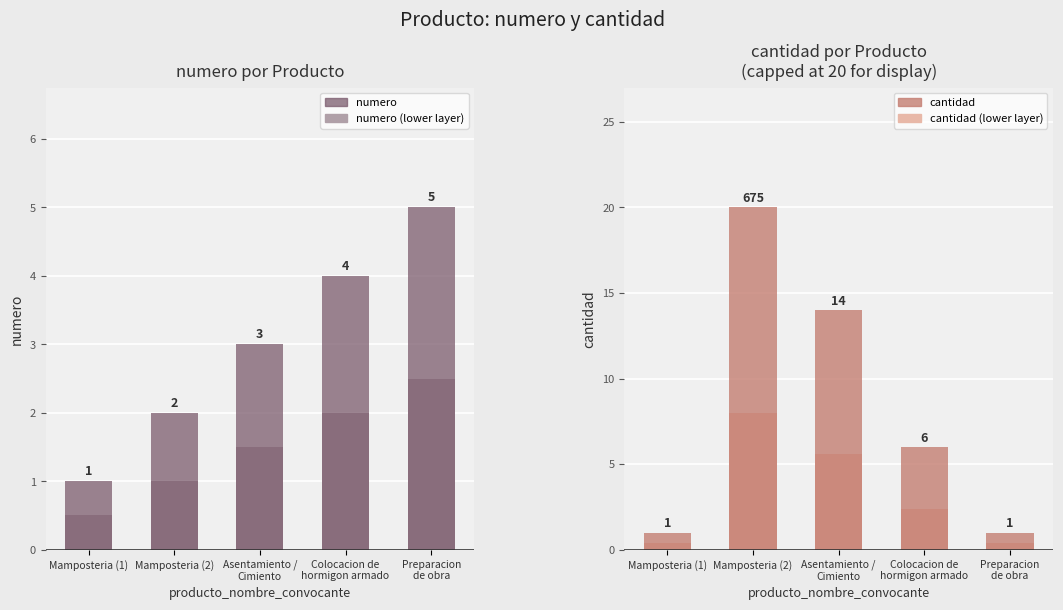

What is the difference between the maximum and minimum values in the numero series?

4.0